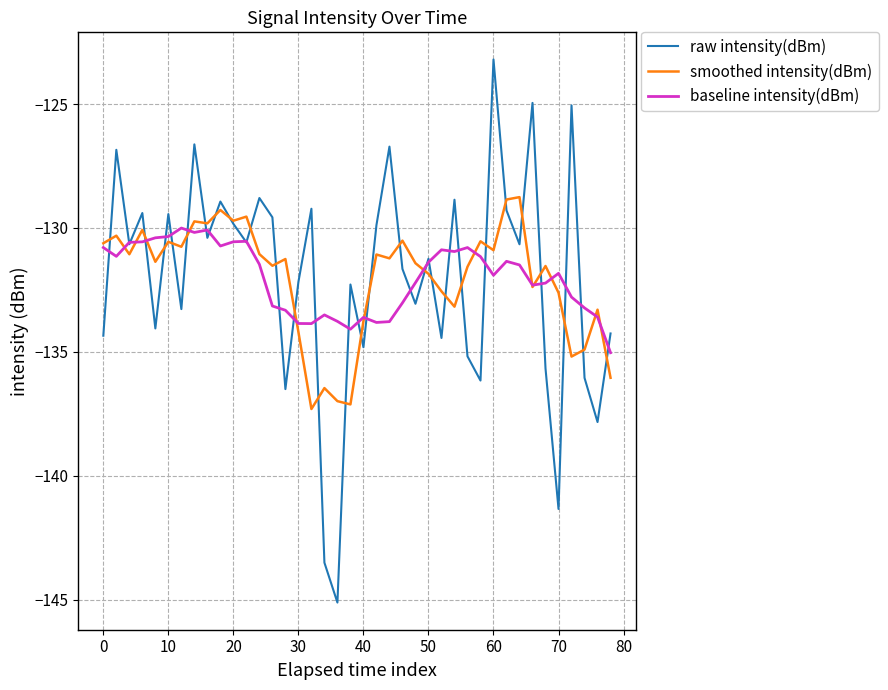

Rank the series by their maximum value, from highest to lowest.

raw intensity(dBm), smoothed intensity(dBm), baseline intensity(dBm)